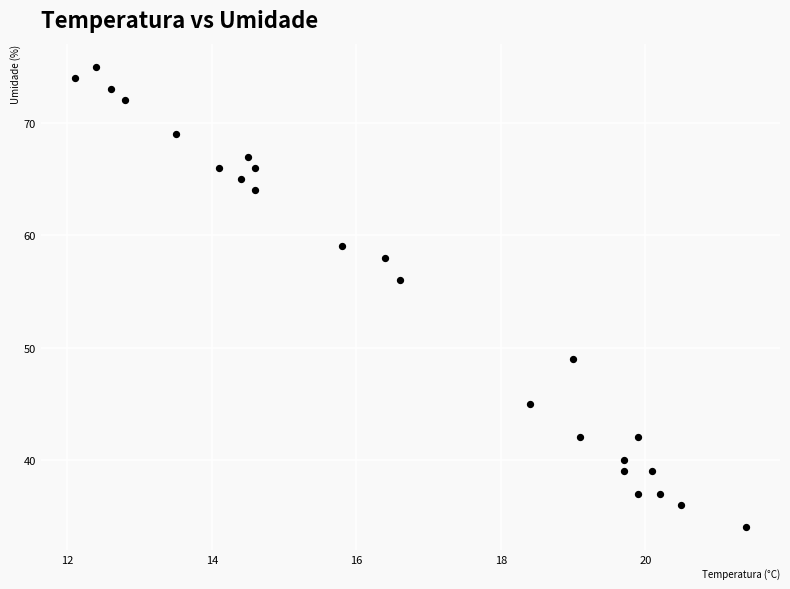

What Y value in the scatter plot is closest to 54?

56